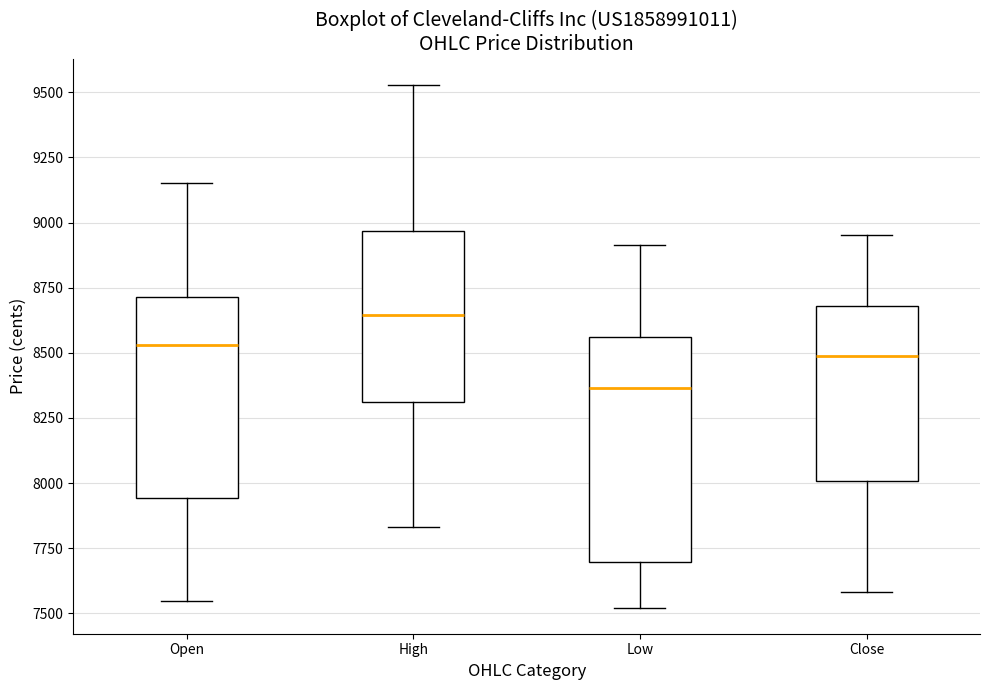

Where is the lower edge of the box for Low on the y-axis? The values are not printed on the chart, so give them approximately, as read against the axis.

7700